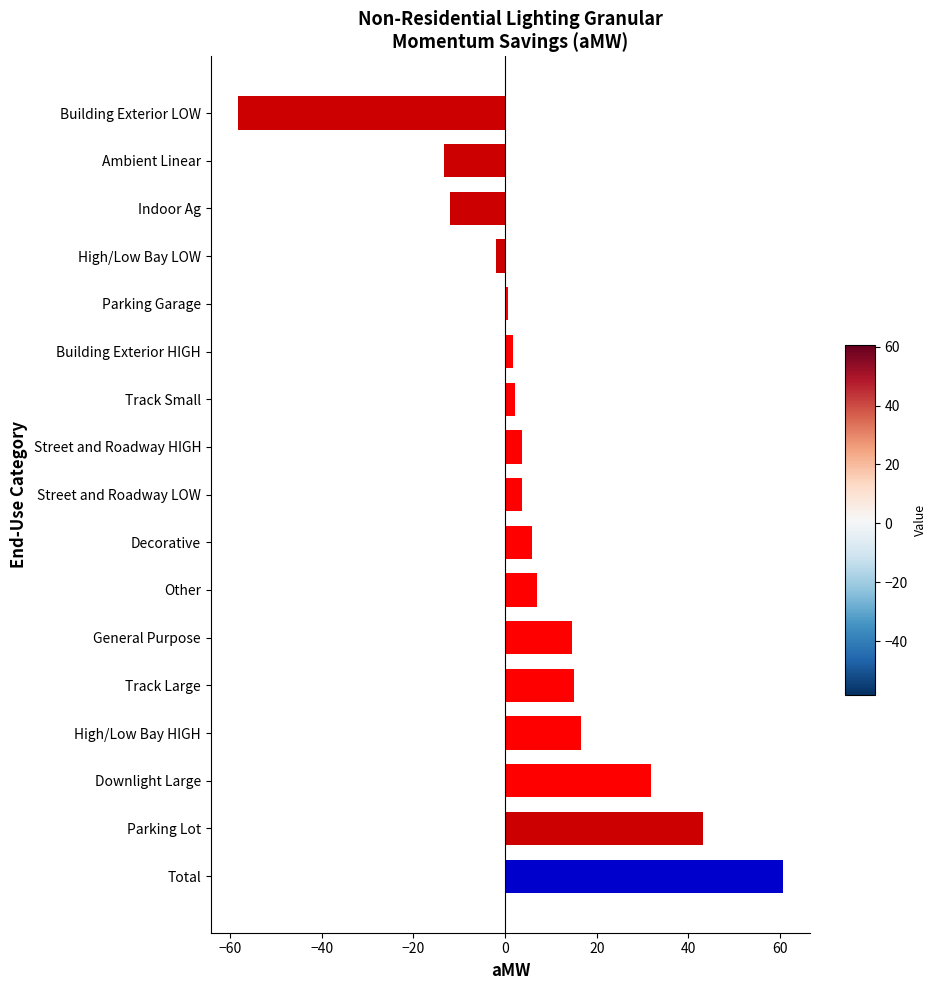

Between Total and Other, which is larger?

Total